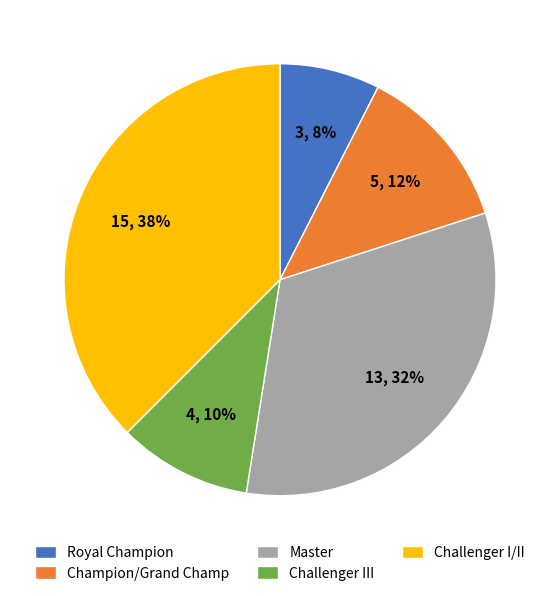

To the nearest percent, what percentage of the pie is Challenger III?

10%